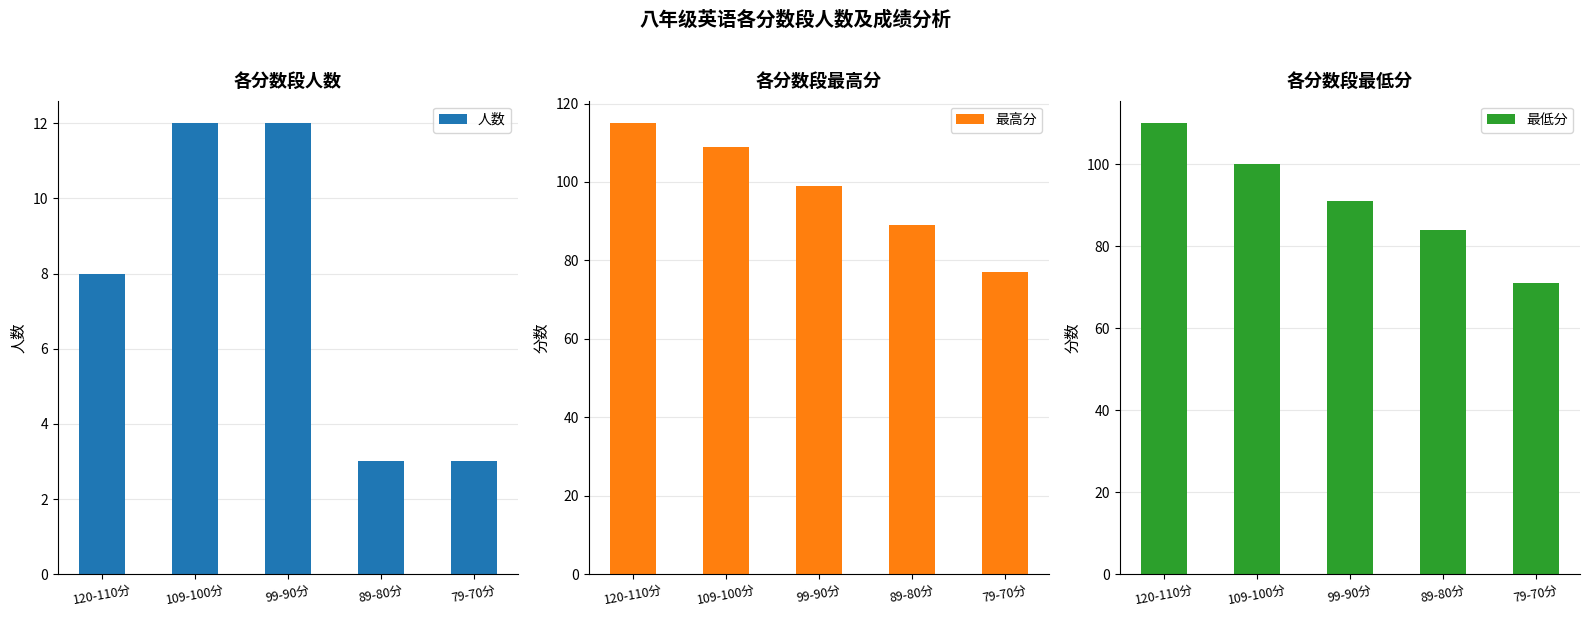

Which series has the largest total across all categories?

最高分